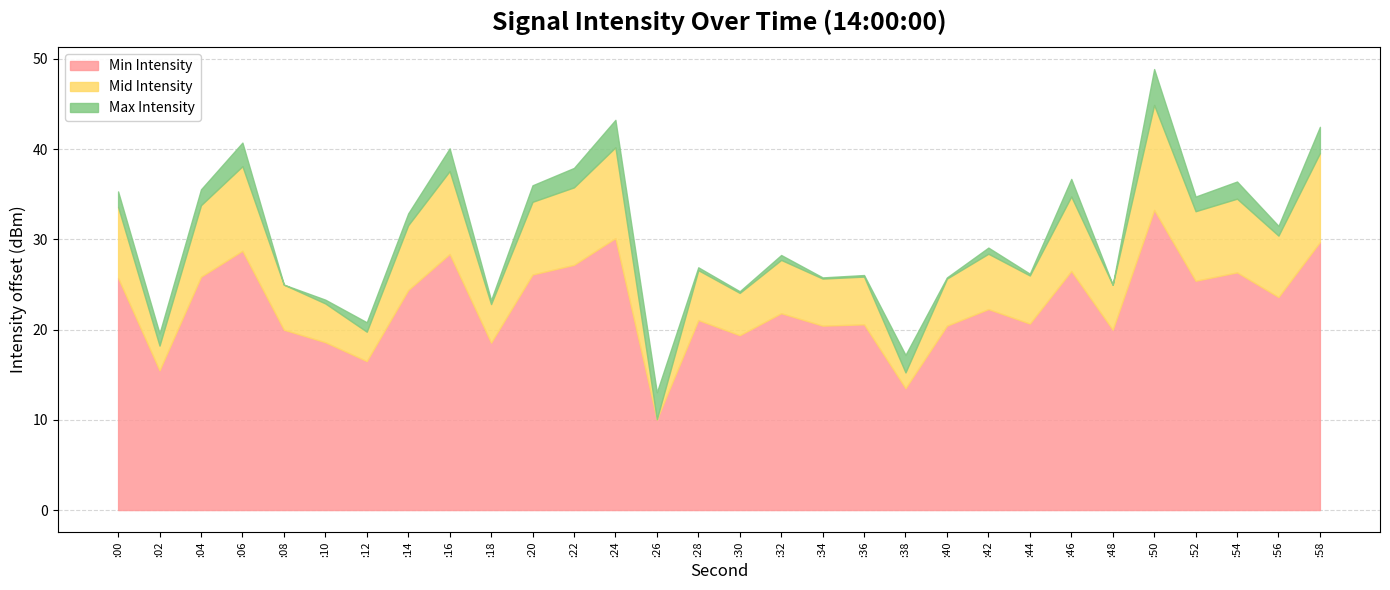

The value of Min Intensity at :02 is 15.5. True or false?

True